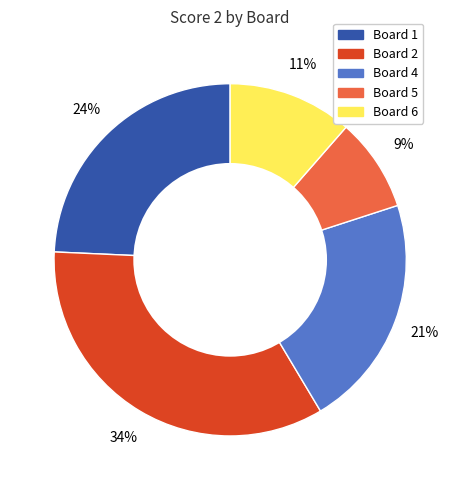

Which slice is the largest?

Board 2